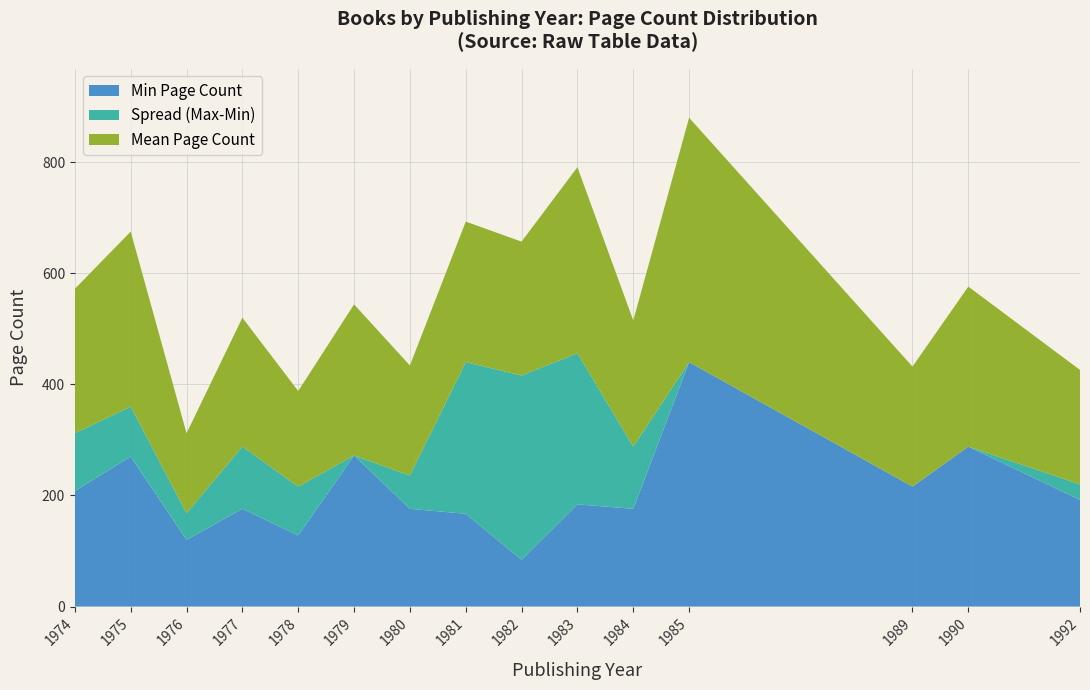

The value of Min Page Count at 1985 is 440. True or false?

True